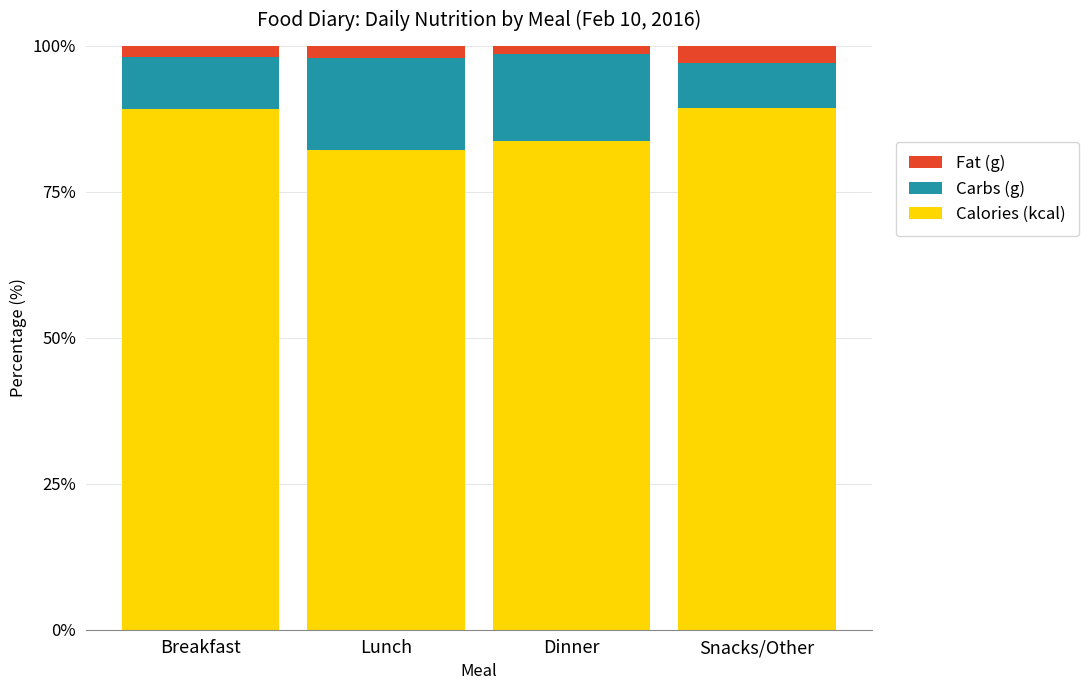

What are all the series names shown in the legend?

Fat (g), Carbs (g), Calories (kcal)